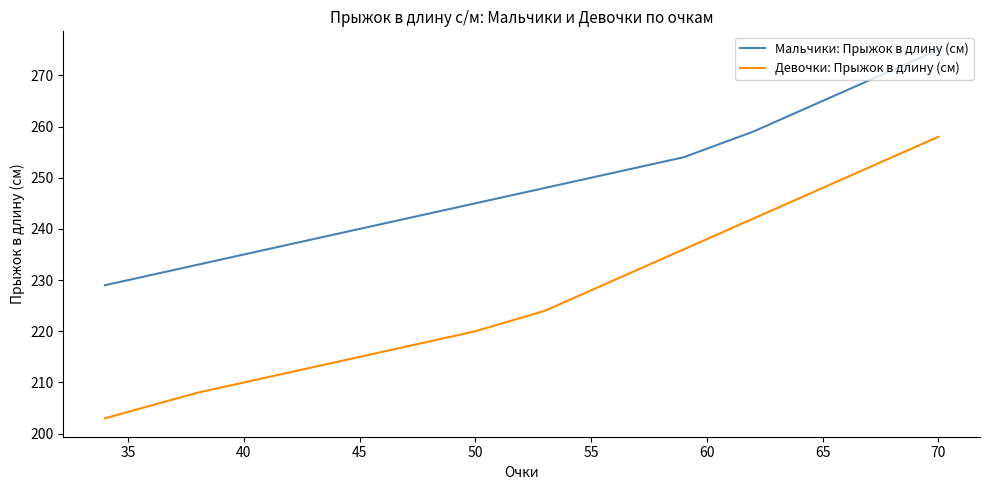

Which series has the largest total across all categories?

Мальчики: Прыжок в длину (см)